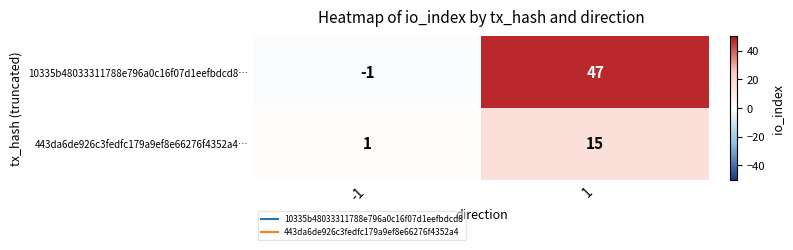

Reading right to left, extract all data points from this chart.

10335b48033311788e796a0c16f07d1eefbdcd8…: 1=47	-1=-1
443da6de926c3fedfc179a9ef8e66276f4352a4…: 1=15	-1=1